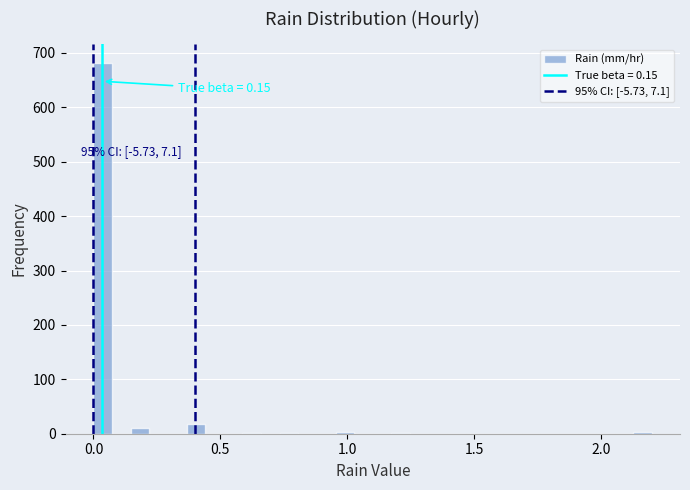

Around what value on the x-axis is the tallest bar? Give the approximate position of its centre, as read against the axis.

0.05